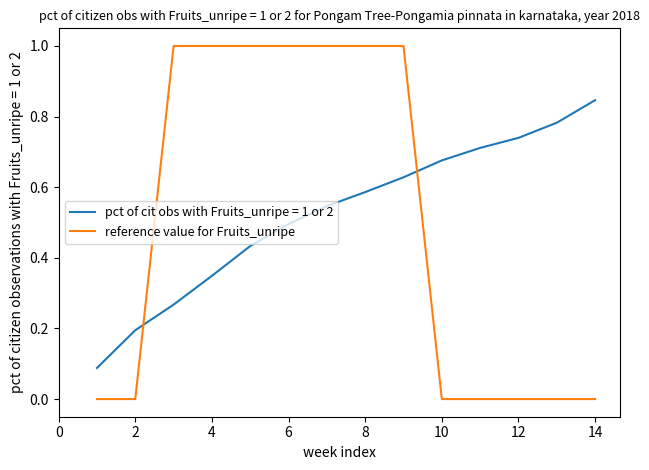

Which series has the largest range (max minus min)?

reference value for Fruits_unripe